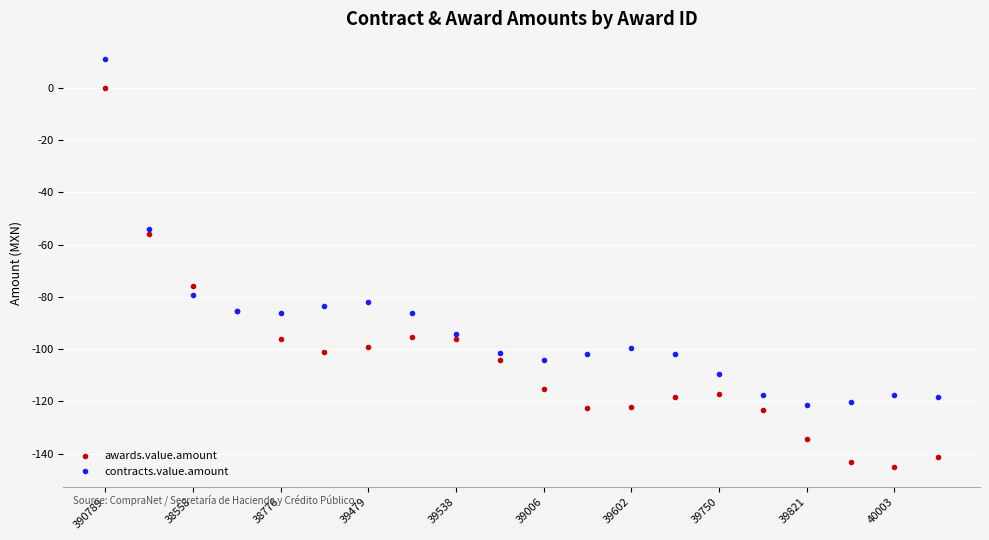

What is the maximum value for contracts.value.amount?

11.0